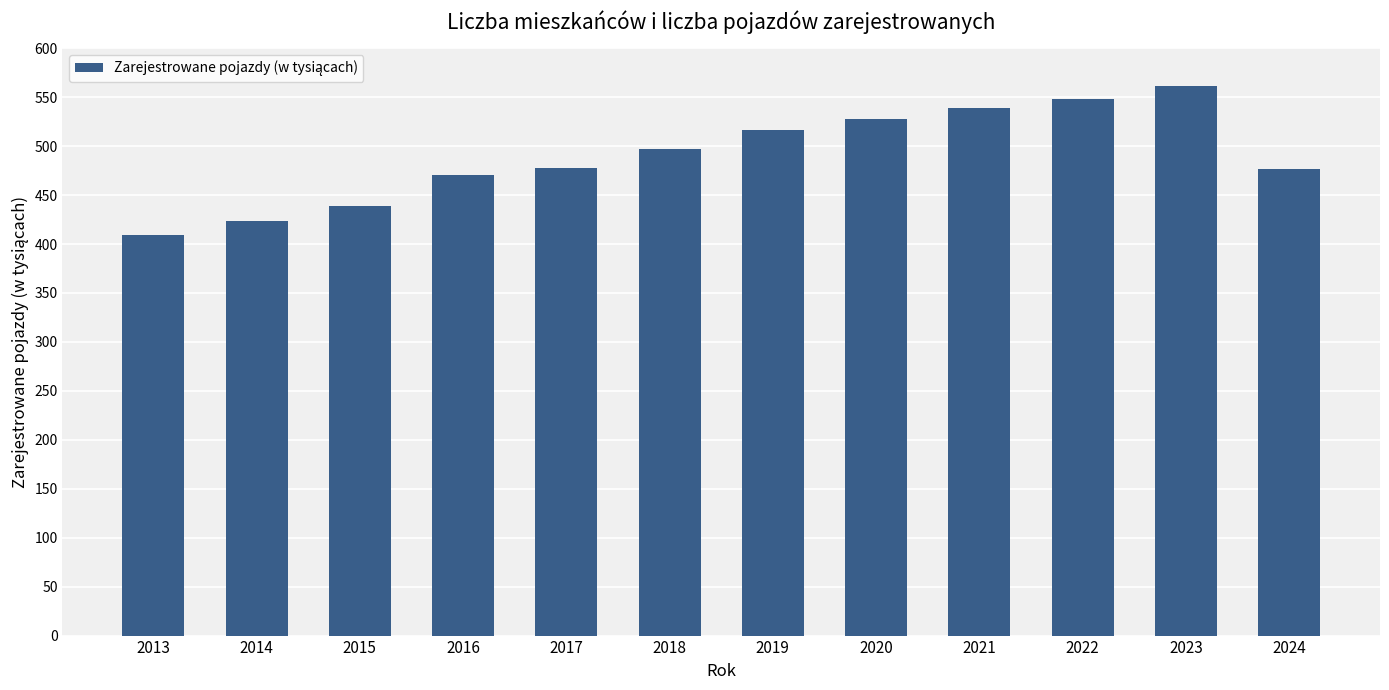

Read the value at 2024.

476.9